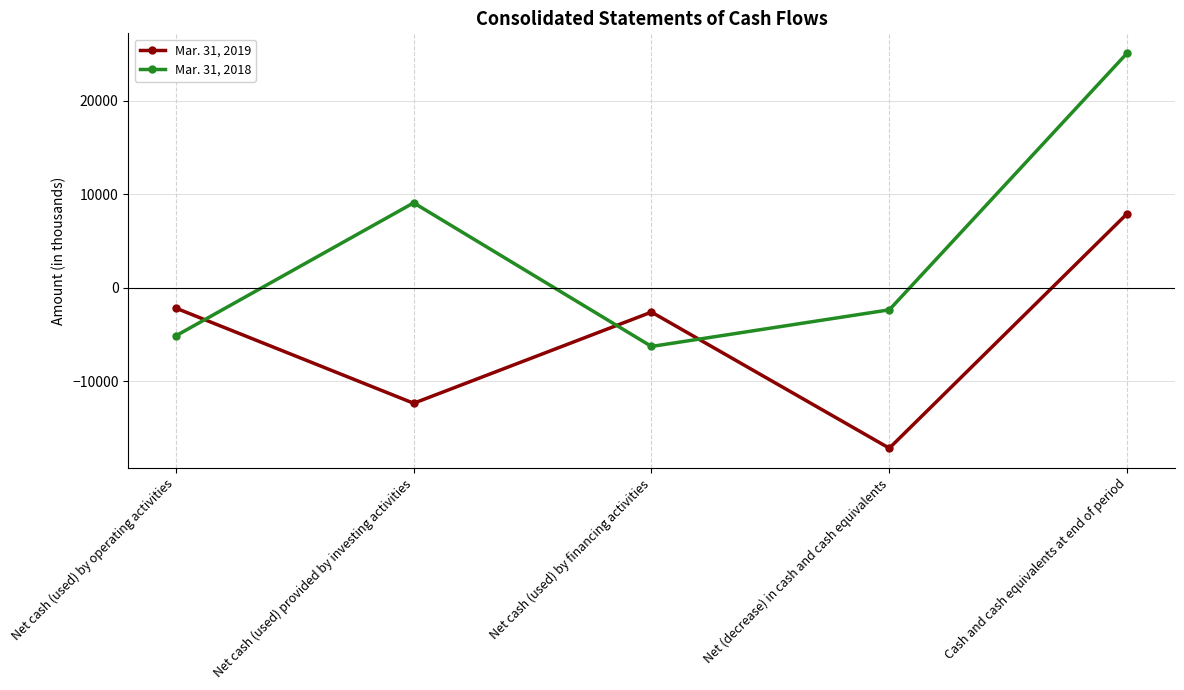

Reading left to right, transcribe all the data shown in this chart.

Mar. 31, 2019: Net cash (used) by operating activities=-2190	Net cash (used) provided by investing activities=-12371	Net cash (used) by financing activities=-2618	Net (decrease) in cash and cash equivalents=-17179	Cash and cash equivalents at end of period=7917
Mar. 31, 2018: Net cash (used) by operating activities=-5156	Net cash (used) provided by investing activities=9074	Net cash (used) by financing activities=-6293	Net (decrease) in cash and cash equivalents=-2375	Cash and cash equivalents at end of period=25096